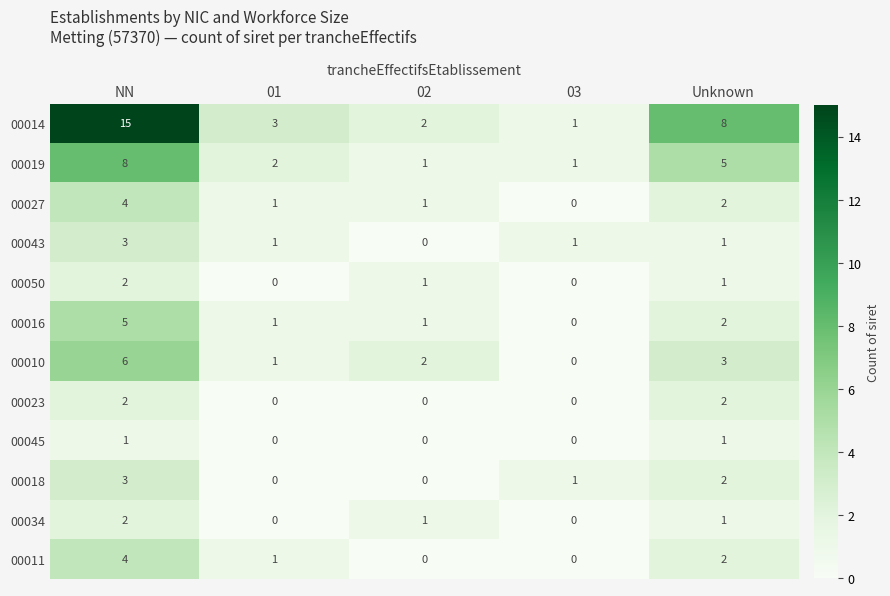

True or false: 00014 has a value of 1 at 03.

True